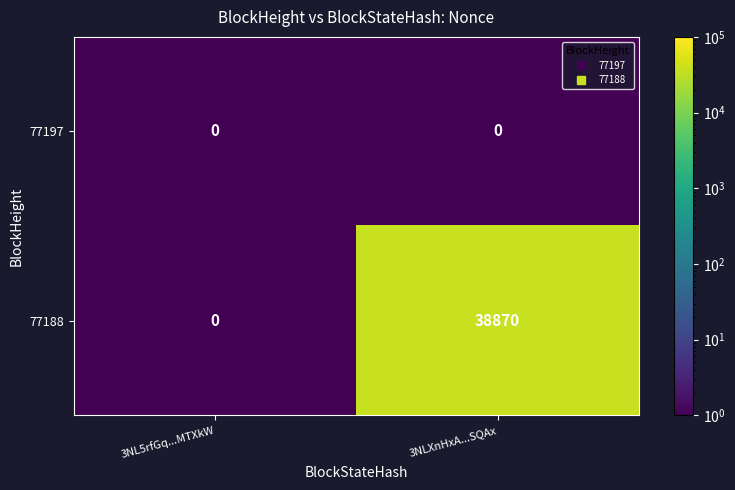

Rank the series by their average value, from lowest to highest.

77197, 77188